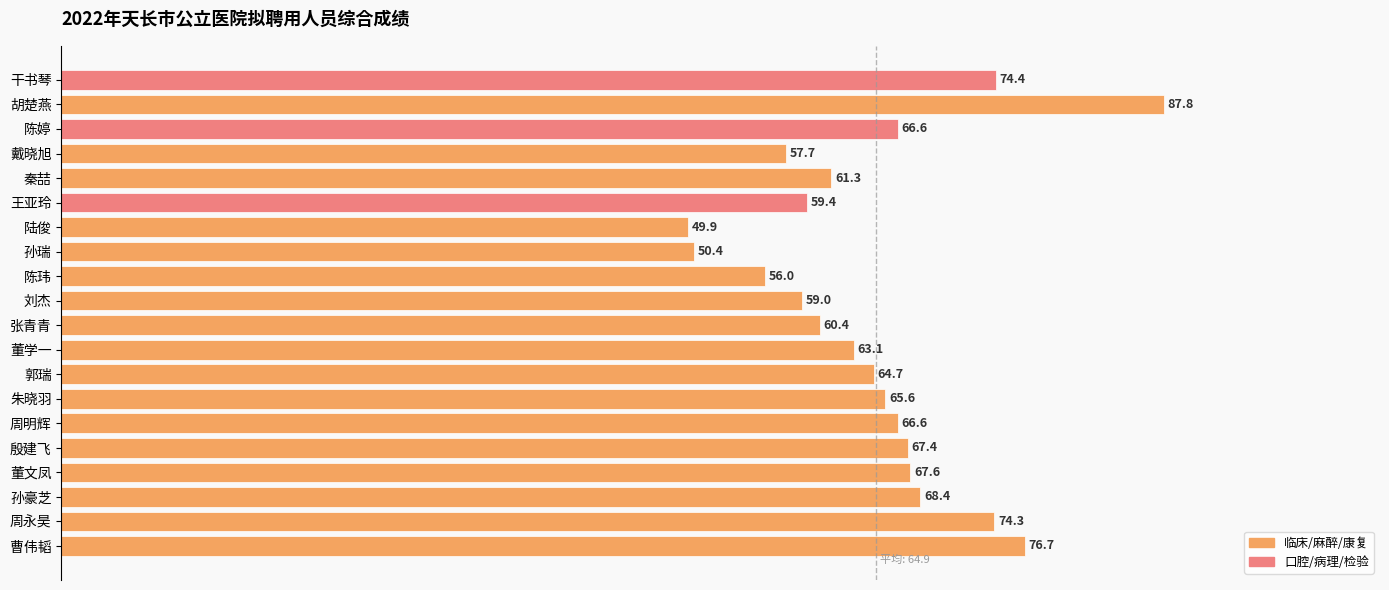

Which category has the highest value across all series?

胡楚燕